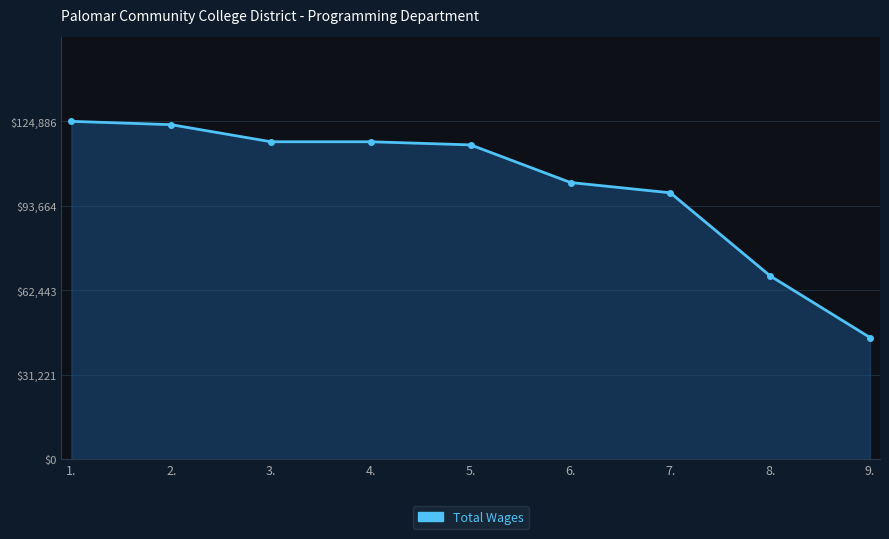

Does the chart display data point markers on the line(s)?

Yes